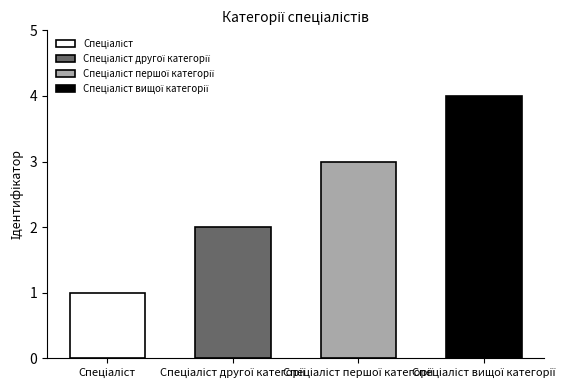

Reading left to right, list all the values displayed in this chart.

1	2	3	4